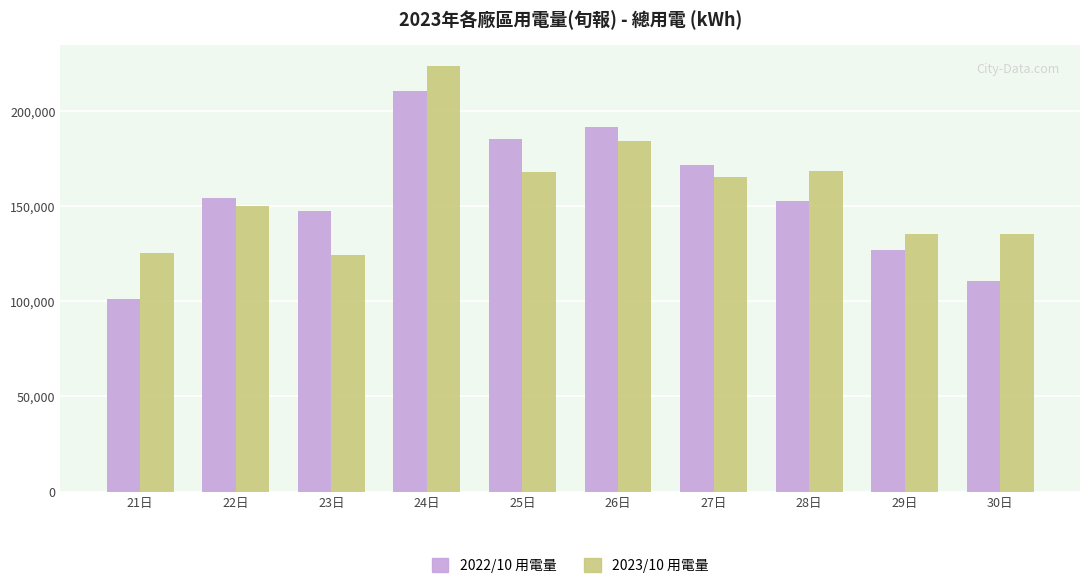

Rank the series by their maximum value, from lowest to highest.

2022/10 用電量, 2023/10 用電量